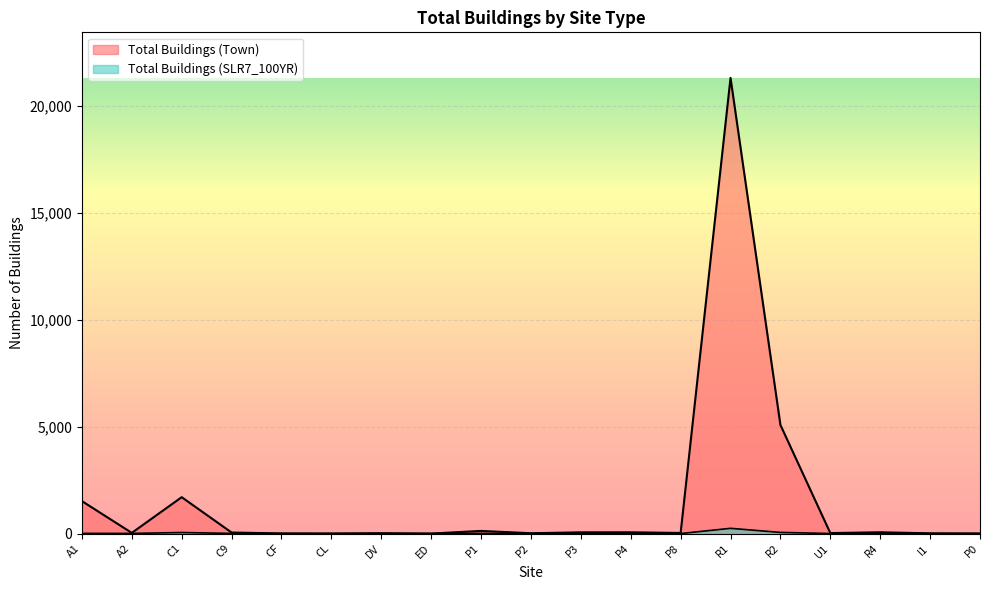

Reading left to right, list all the values displayed in this chart.

Total Buildings (Town): A1=1519	A2=32	C1=1702	C9=49	CF=7	CL=3	DV=17	ED=1	P1=124	P2=16	P3=58	P4=60	P8=29	R1=21311	R2=5080	U1=23	R4=61	I1=11	P0=4
Total Buildings (SLR7_100YR): A1=10	A2=7	C1=49	C9=8	CF=0	CL=0	DV=0	ED=0	P1=9	P2=0	P3=0	P4=1	P8=1	R1=245	R2=54	U1=2	R4=3	I1=0	P0=0